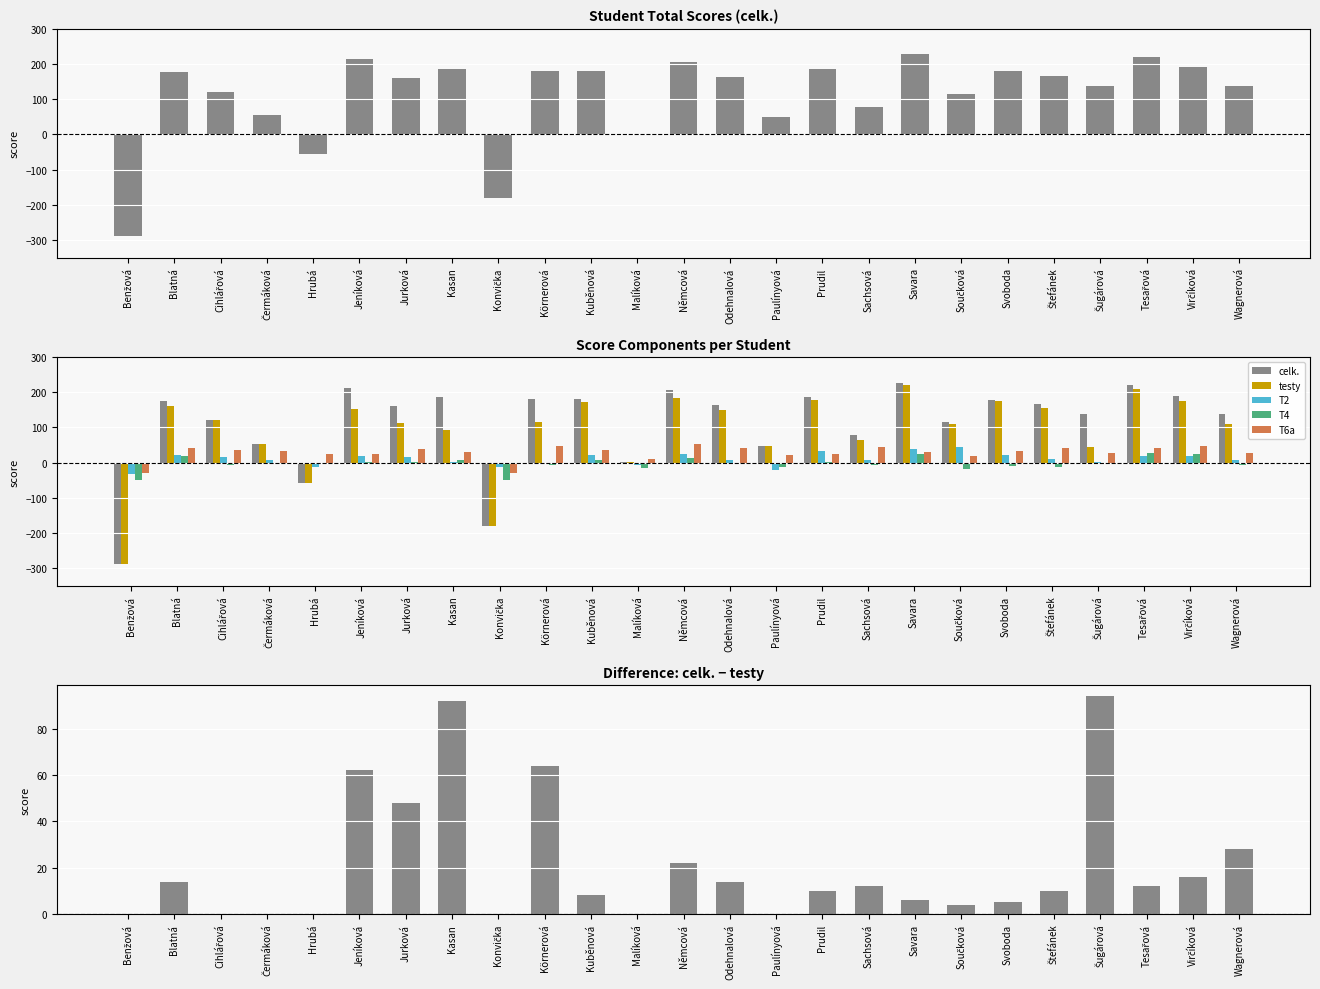

At which category does the chart reach its peak across all series?

Savara